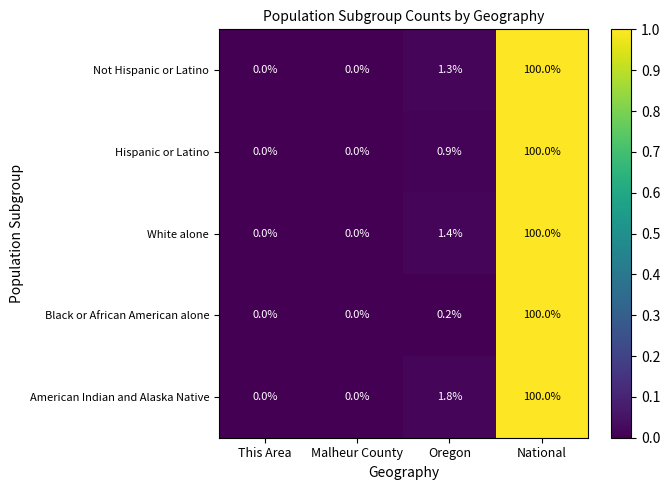

At which category does the chart reach its peak across all series?

National